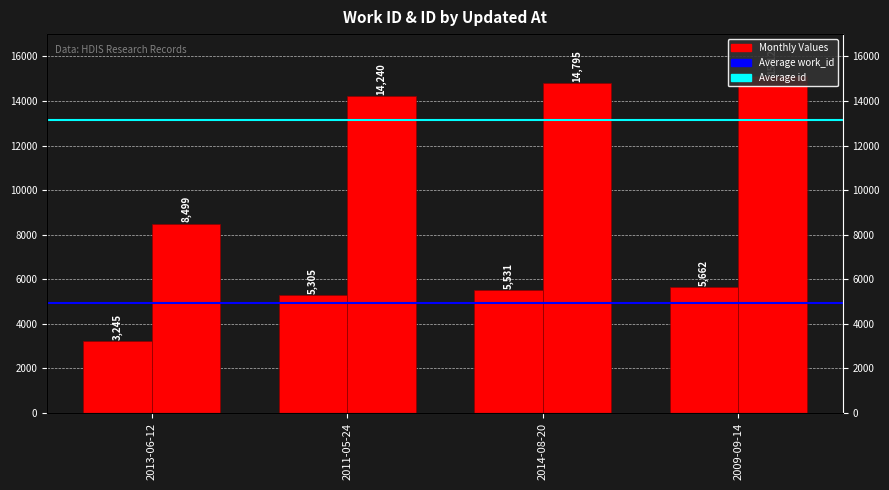

What position from the left is 2011-05-24?

2